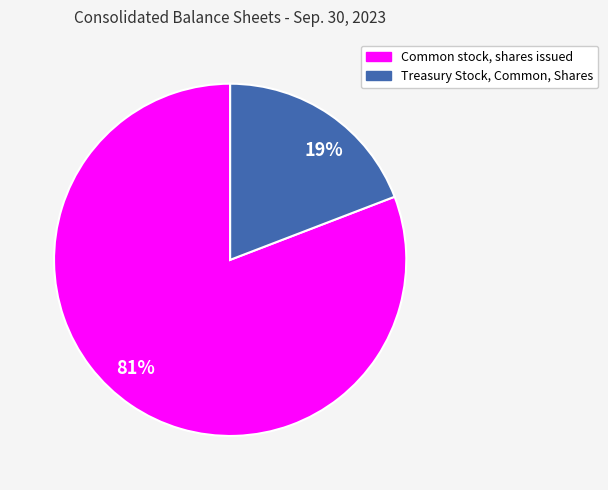

Do 81% and 19% together represent more than half of the pie?

Yes